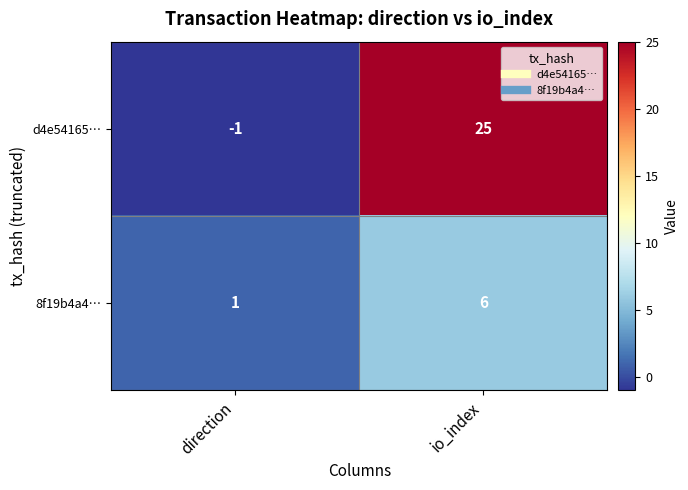

The value of d4e54165… at io_index is 25. True or false?

True